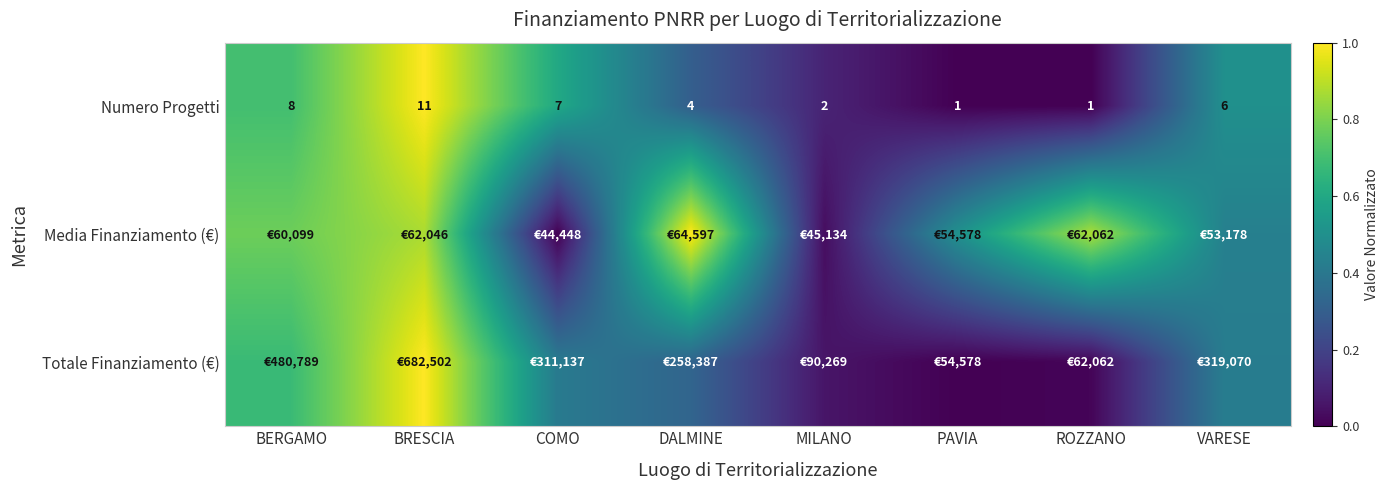

At how many categories does at least one series exceed 0?

8